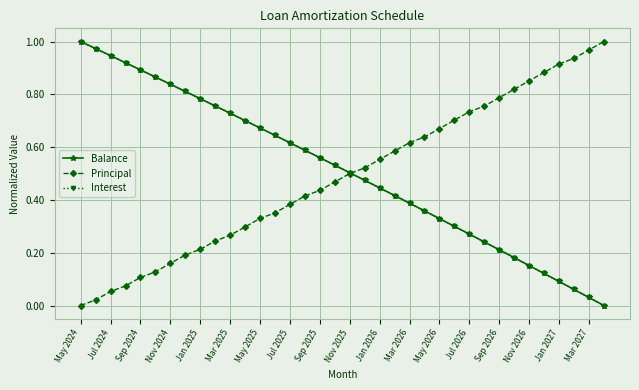

What is the sum of all Principal values?

17.6